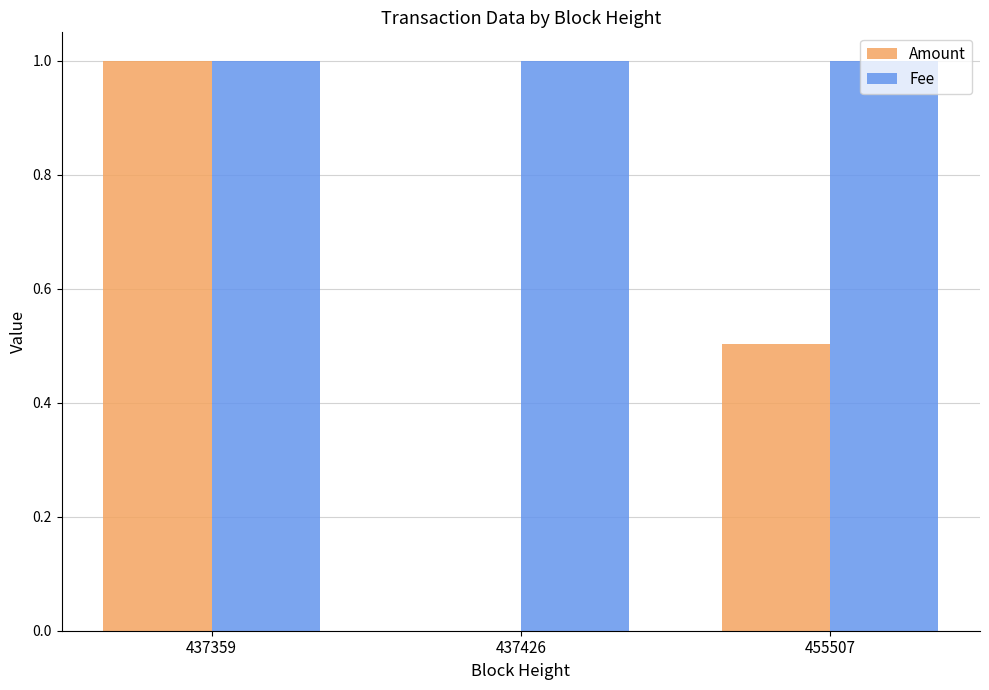

How many groups of bars are there?

3